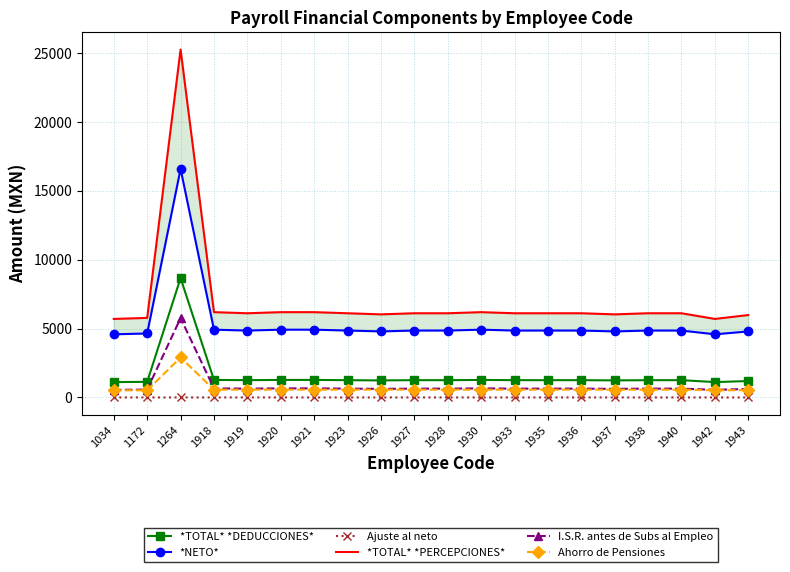

How many values in the Ahorro de Pensiones series exceed 564?

16